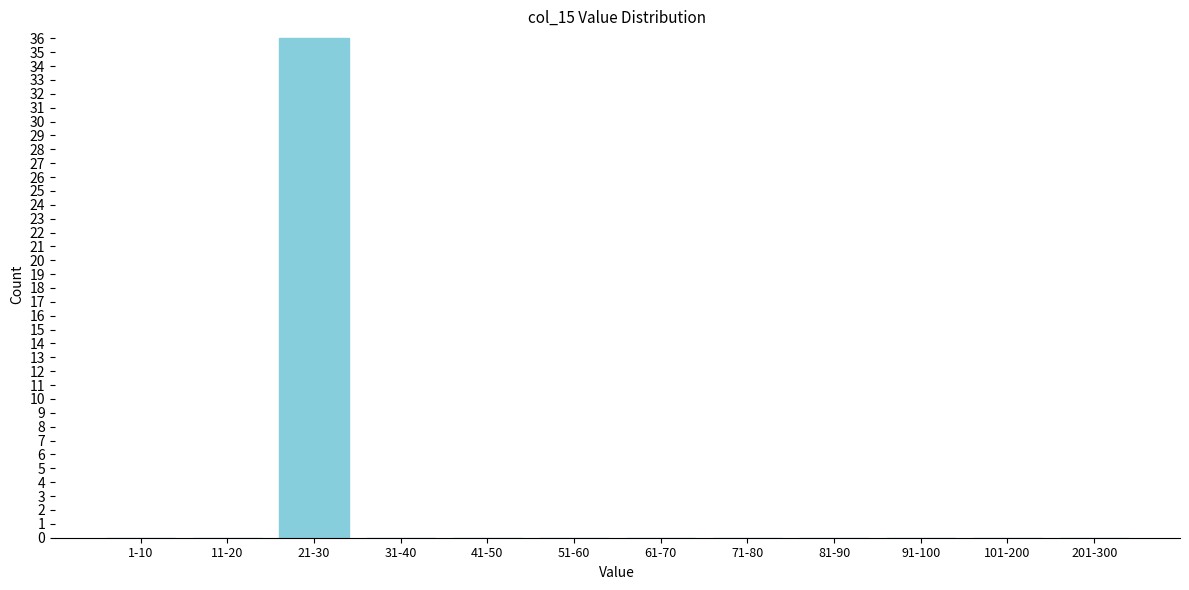

Reading right to left, list all the values displayed in this chart.

201-300=0	101-200=0	91-100=0	81-90=0	71-80=0	61-70=0	51-60=0	41-50=0	31-40=0	21-30=36	11-20=0	1-10=0